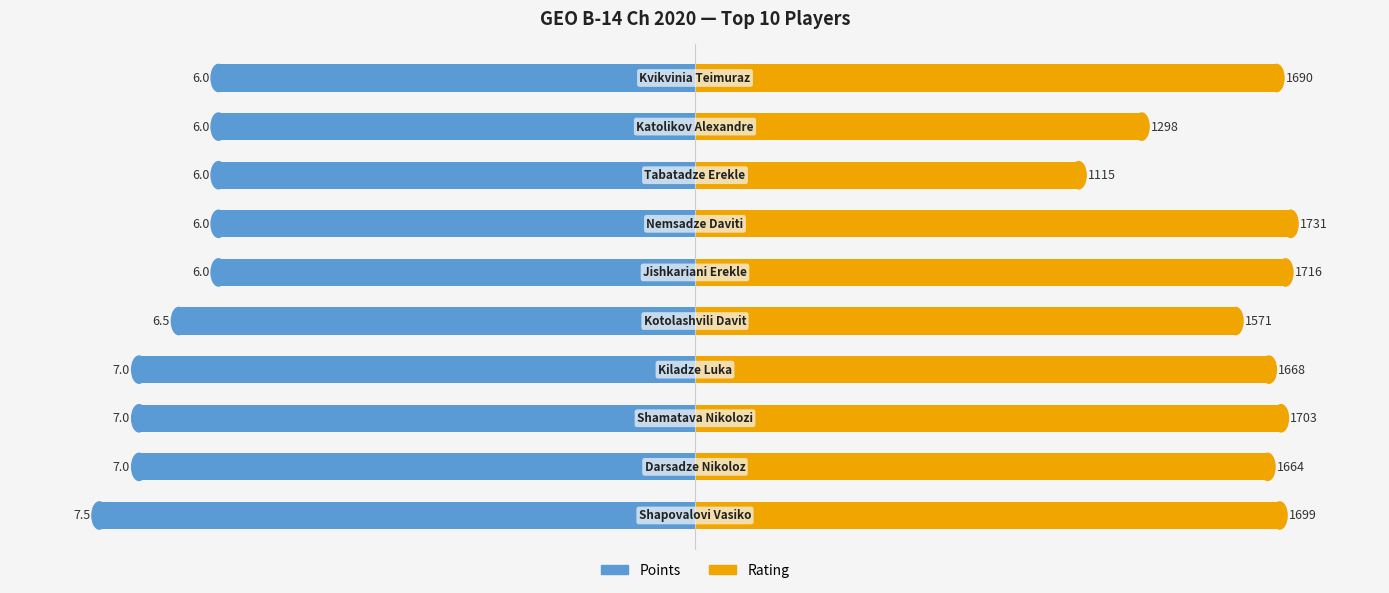

List the series in order of their overall mean, lowest first.

Points, Rating